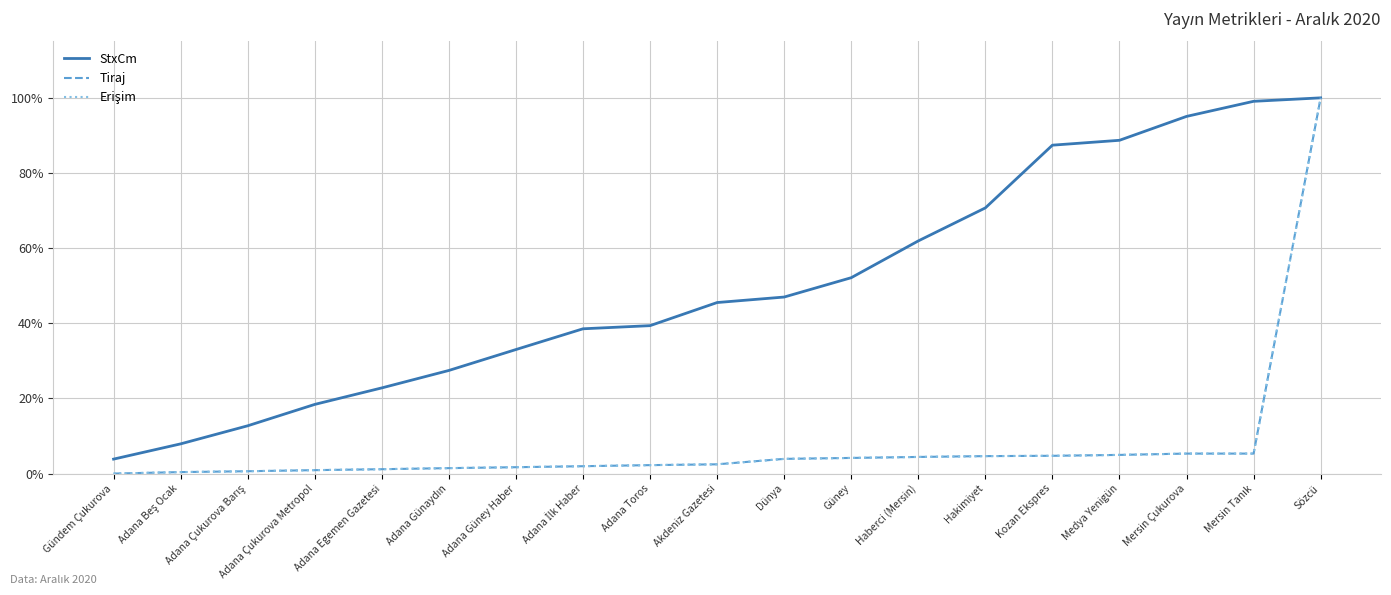

List the series in order of their peak value, lowest first.

StxCm, Tiraj, Erişim